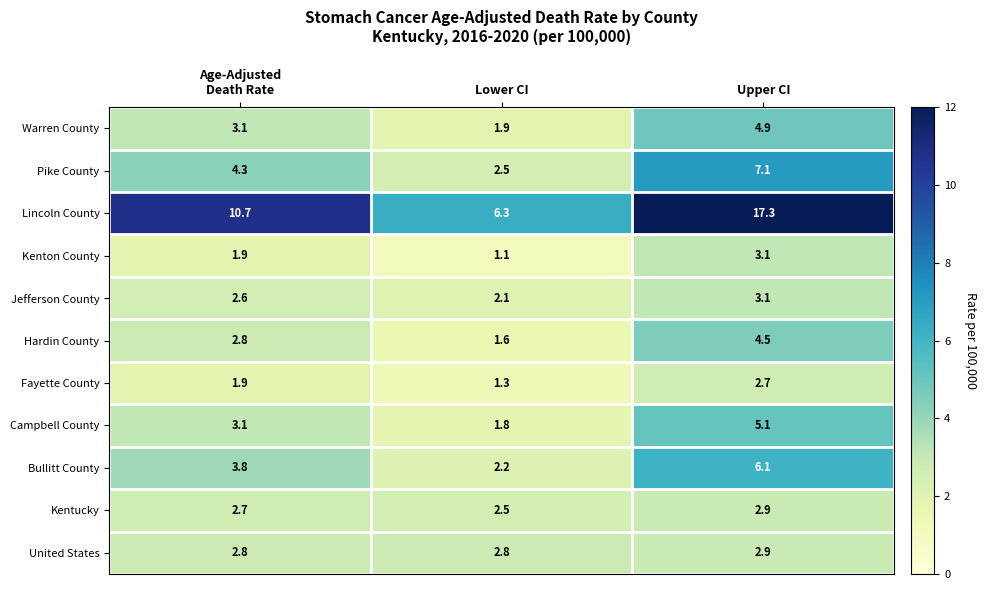

What is the smallest value displayed?

1.1